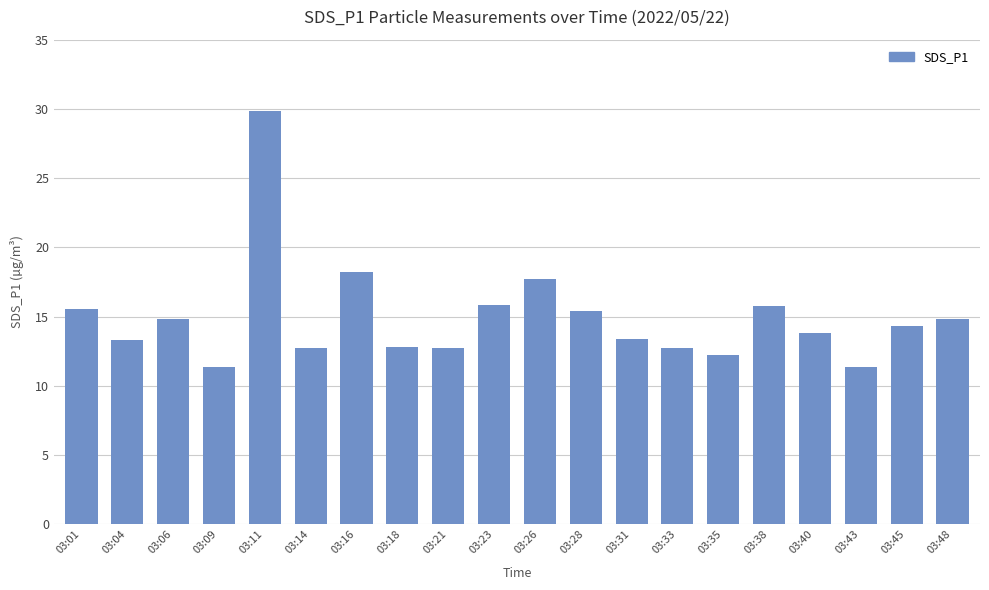

What is the value of the 2nd bar from the left?

13.3